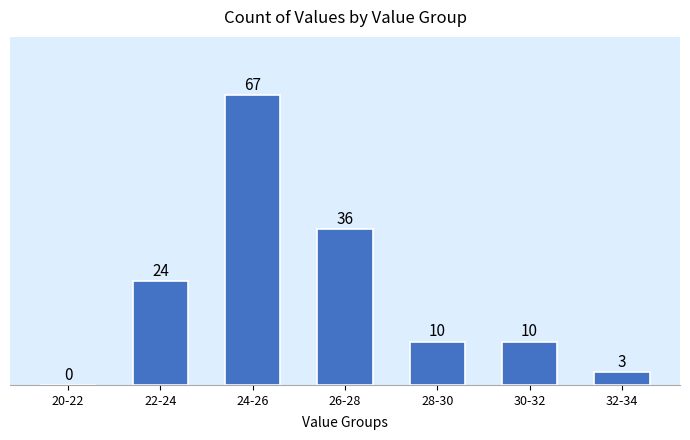

Reading left to right, what are all the values shown in this chart?

20-22=0	22-24=24	24-26=67	26-28=36	28-30=10	30-32=10	32-34=3